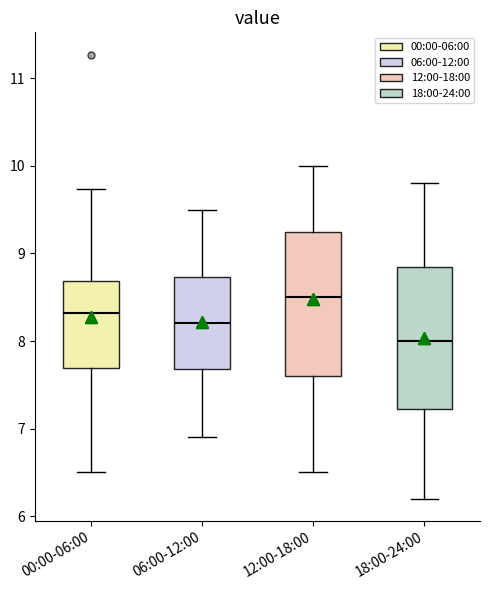

Reading left to right, read every box against the y-axis: the position of its median line, the range the box covers, and the ends of its whiskers. The values are not printed on the chart, so give them approximately, as read against the axis.

00:00-06:00: median 8.3, box 7.7 to 8.7, whiskers 6.5 to 9.7
06:00-12:00: median 8.2, box 7.7 to 8.7, whiskers 6.9 to 9.5
12:00-18:00: median 8.5, box 7.6 to 9.3, whiskers 6.5 to 10.0
18:00-24:00: median 8.0, box 7.2 to 8.9, whiskers 6.2 to 9.8